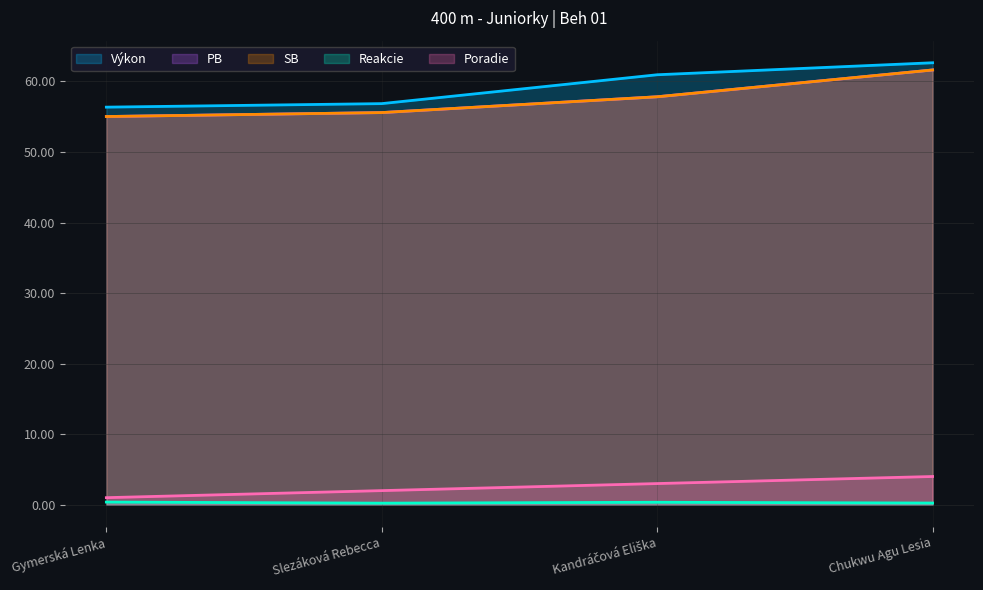

What is the label of the 2nd point from the right?

Kandráčová Eliška